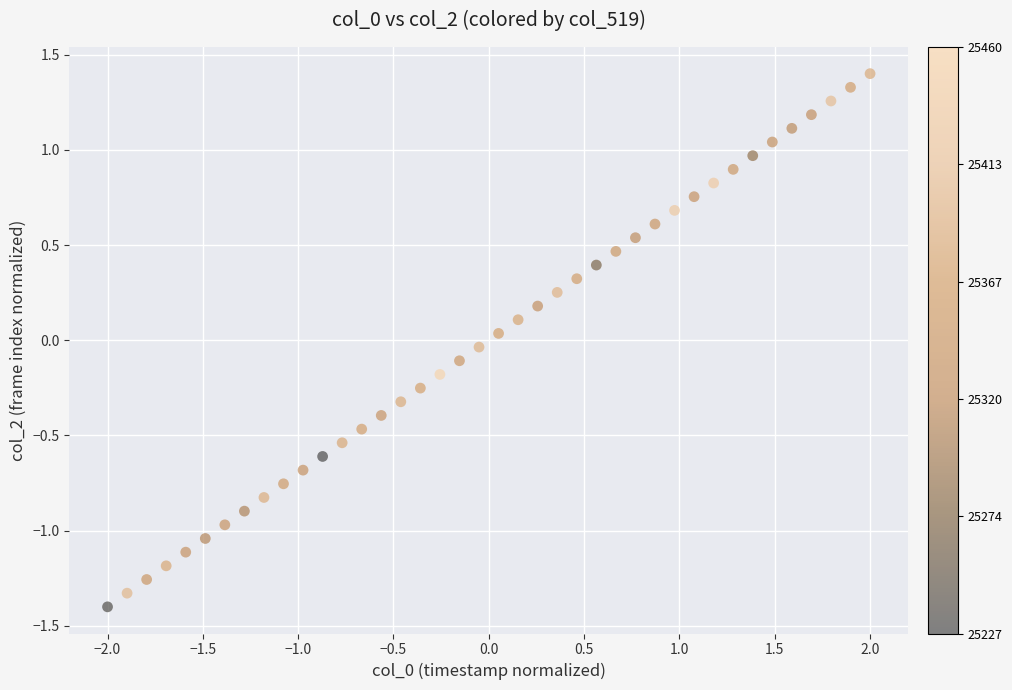

What is the range of X values (max minus min)?

4.0